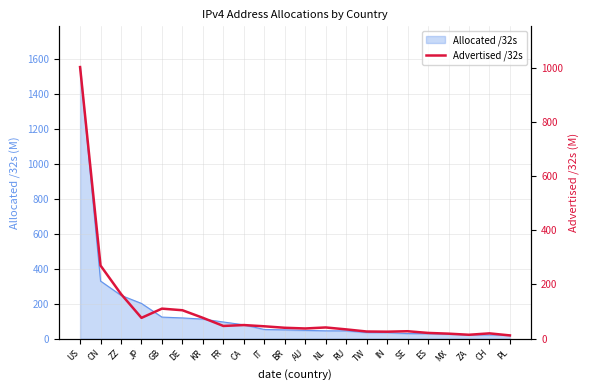

What is the sum of all values?

2268.5